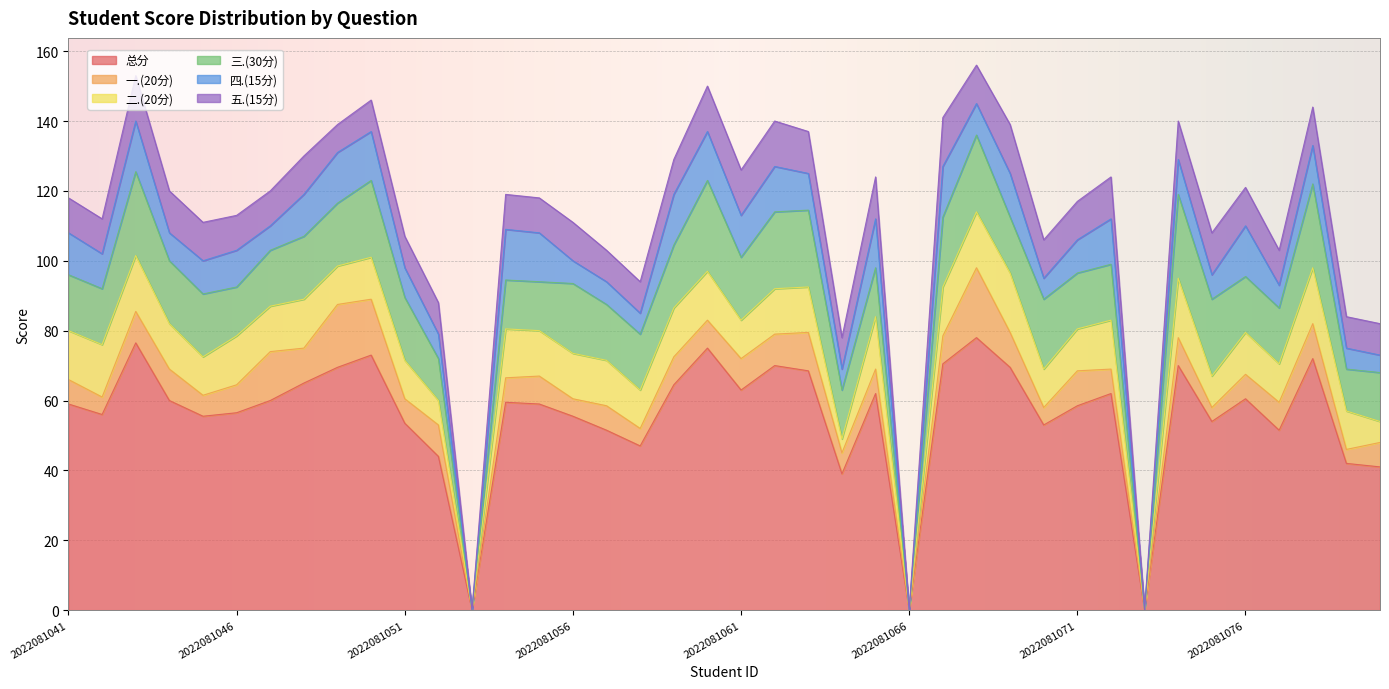

Rank the categories by 四.(15分) value from lowest to highest.

2022081053, 2022081066, 2022081073, 2022081080, 2022081058, 2022081064, 2022081070, 2022081079, 2022081056, 2022081057, 2022081077, 2022081047, 2022081052, 2022081075, 2022081044, 2022081051, 2022081068, 2022081045, 2022081071, 2022081042, 2022081074, 2022081046, 2022081063, 2022081078, 2022081041, 2022081048, 2022081061, 2022081069, 2022081062, 2022081072, 2022081050, 2022081055, 2022081060, 2022081065, 2022081043, 2022081049, 2022081054, 2022081059, 2022081067, 2022081076